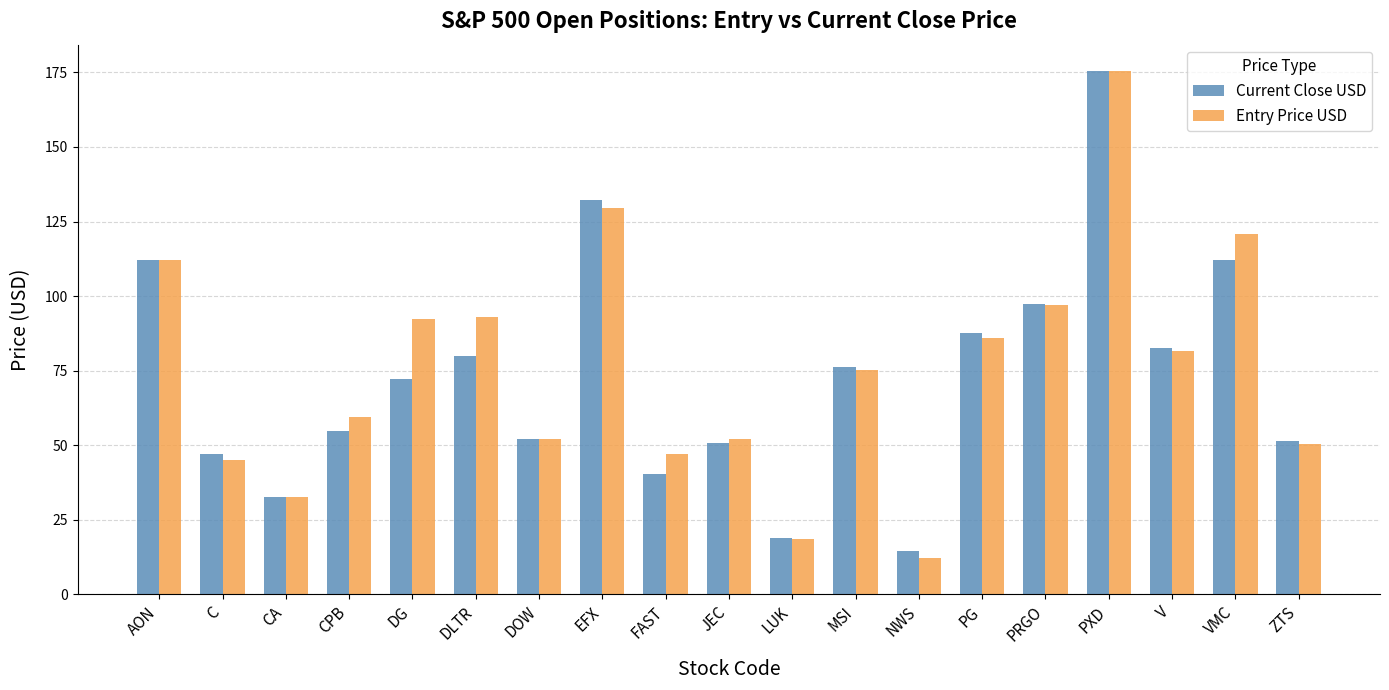

What is the total value across all series at PRGO?

194.4